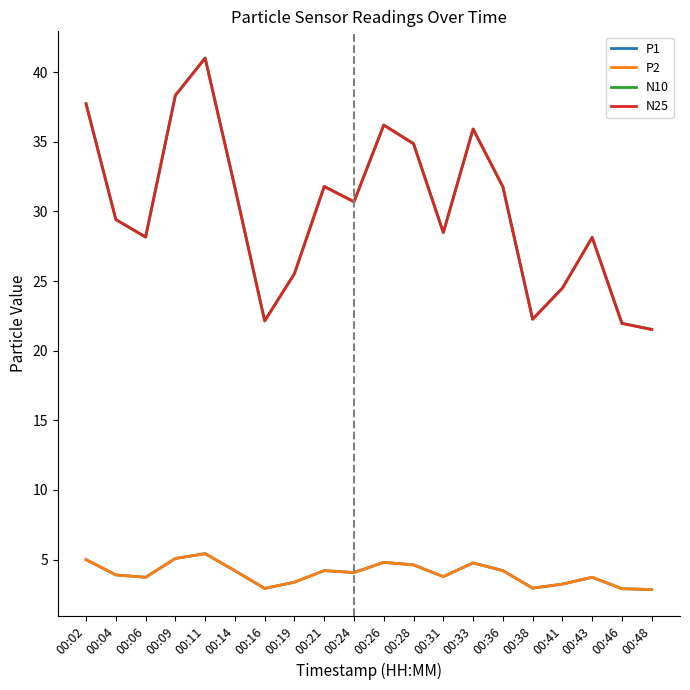

Is this an area chart (filled region under the line)?

No